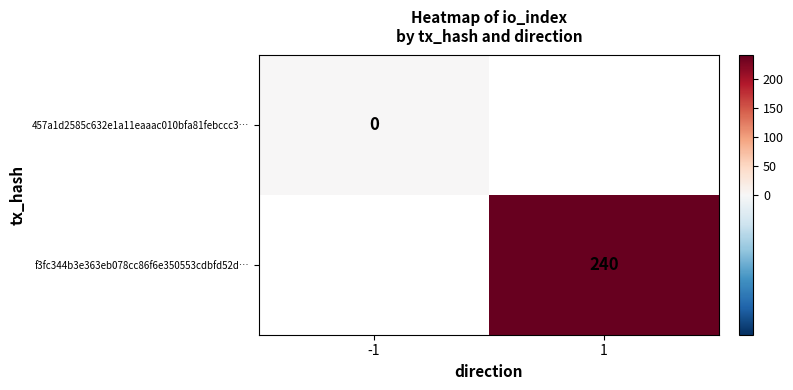

Which label corresponds to the smallest value in the chart?

-1